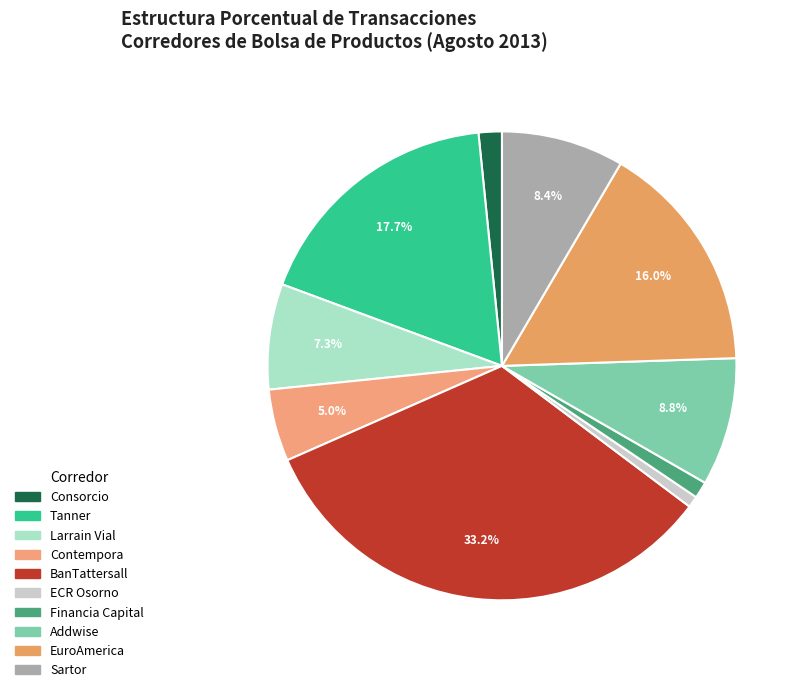

Which category has the biggest portion of the pie?

BanTattersall